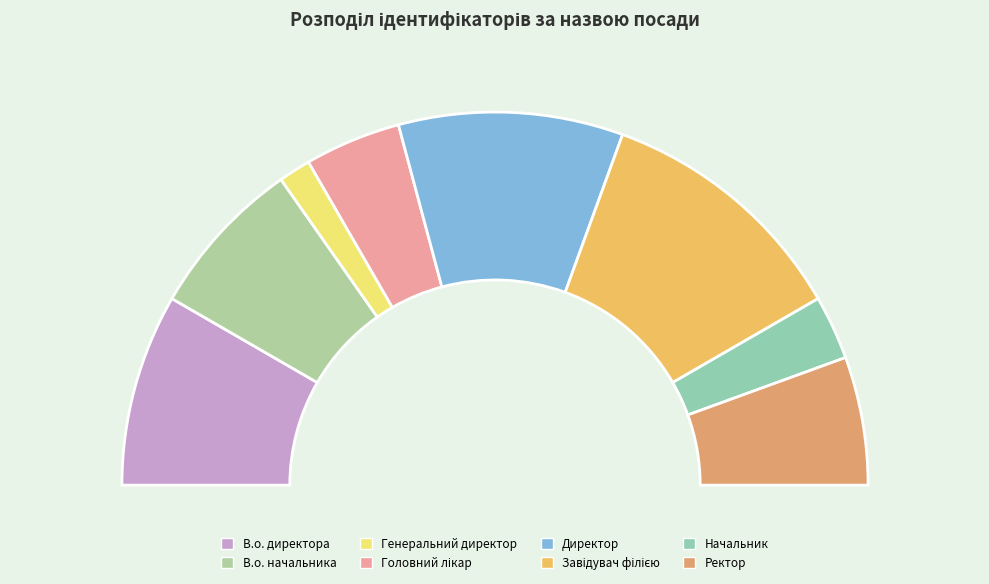

Which category has the smallest portion of the pie?

Генеральний директор